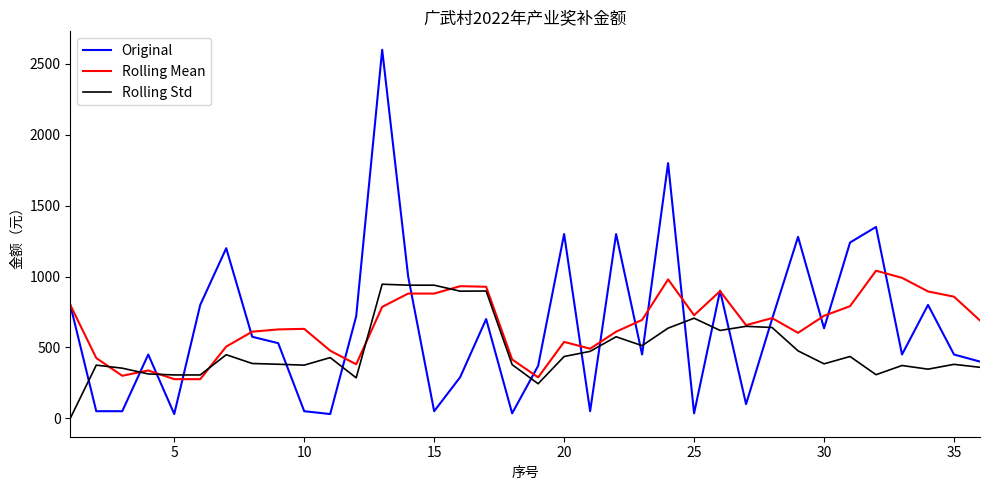

What is the maximum value shown in the chart?

2600.0